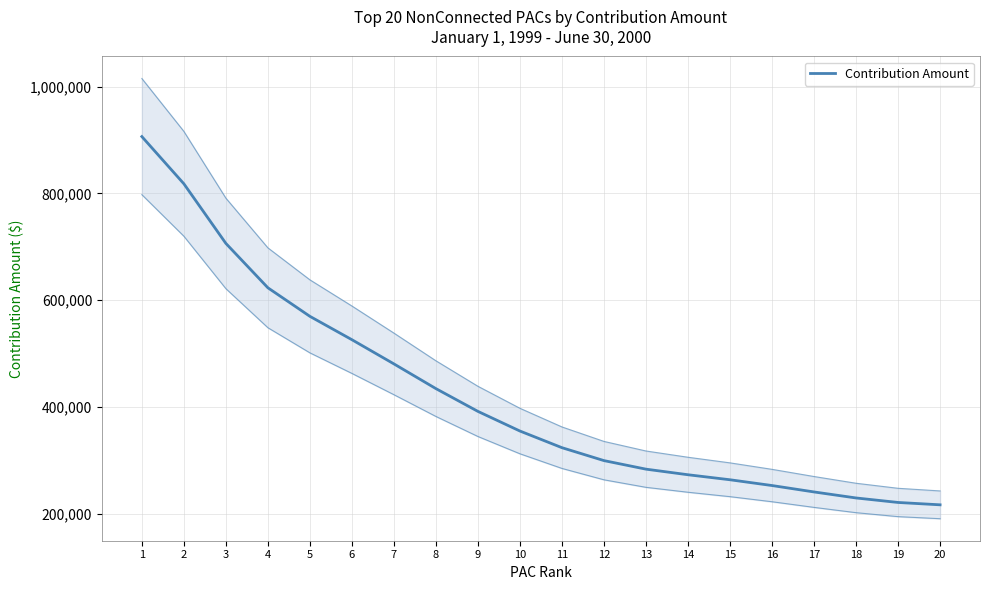

List the labels in order of value, smallest first.

20, 19, 18, 17, 16, 15, 14, 13, 12, 11, 10, 9, 8, 7, 6, 5, 4, 3, 2, 1